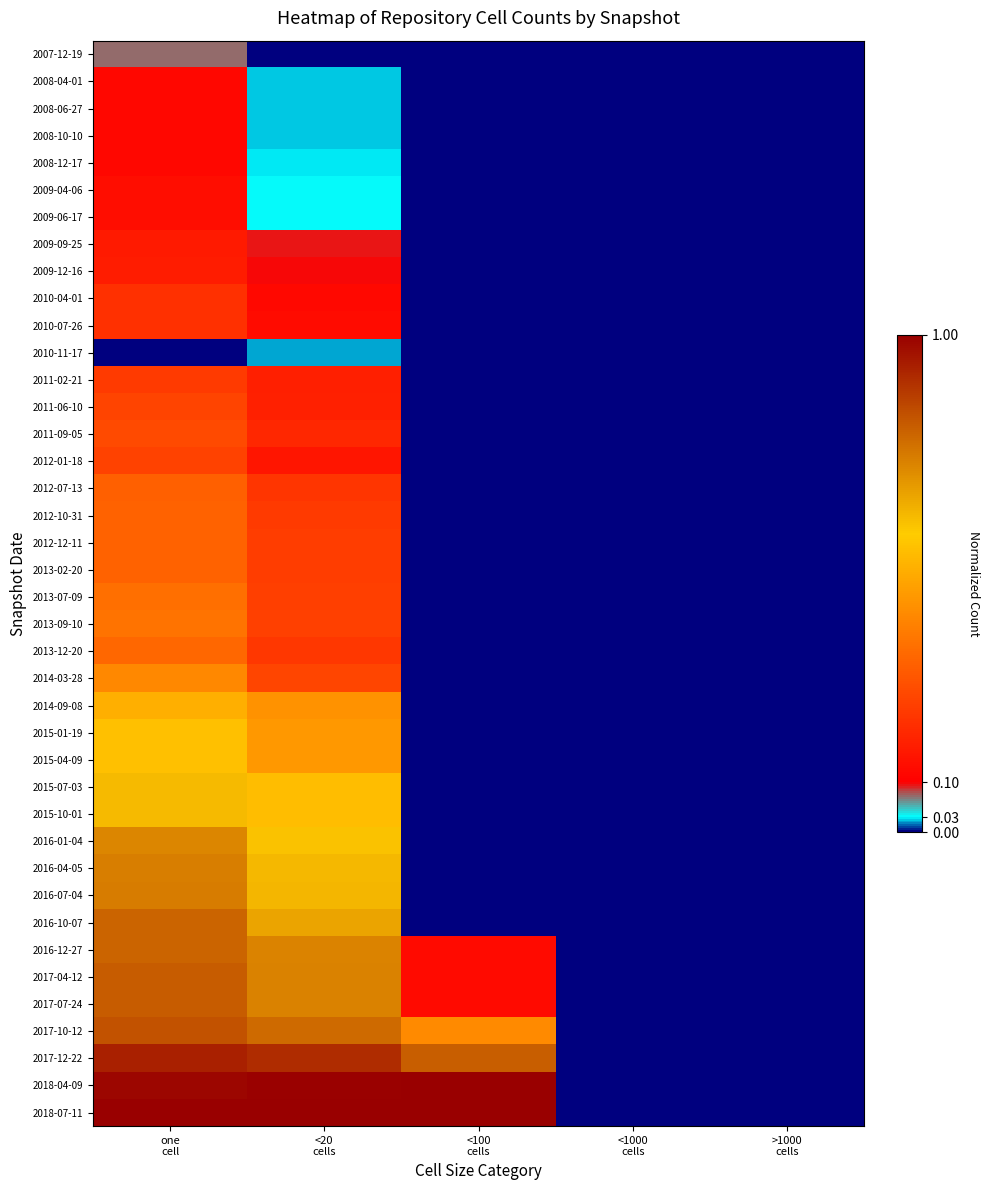

Between >1000
cells and one
cell, which is larger?

one
cell